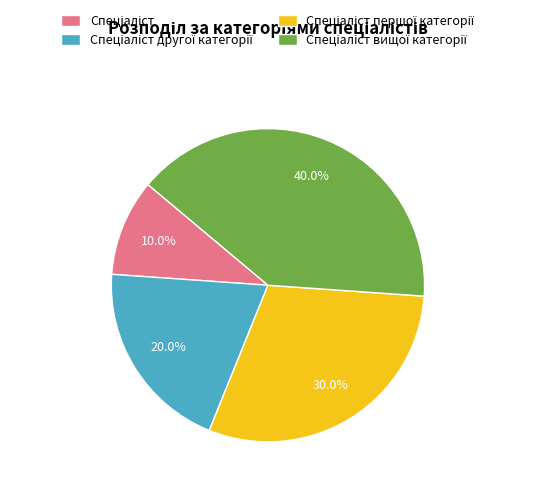

Does any single category account for the majority?

No